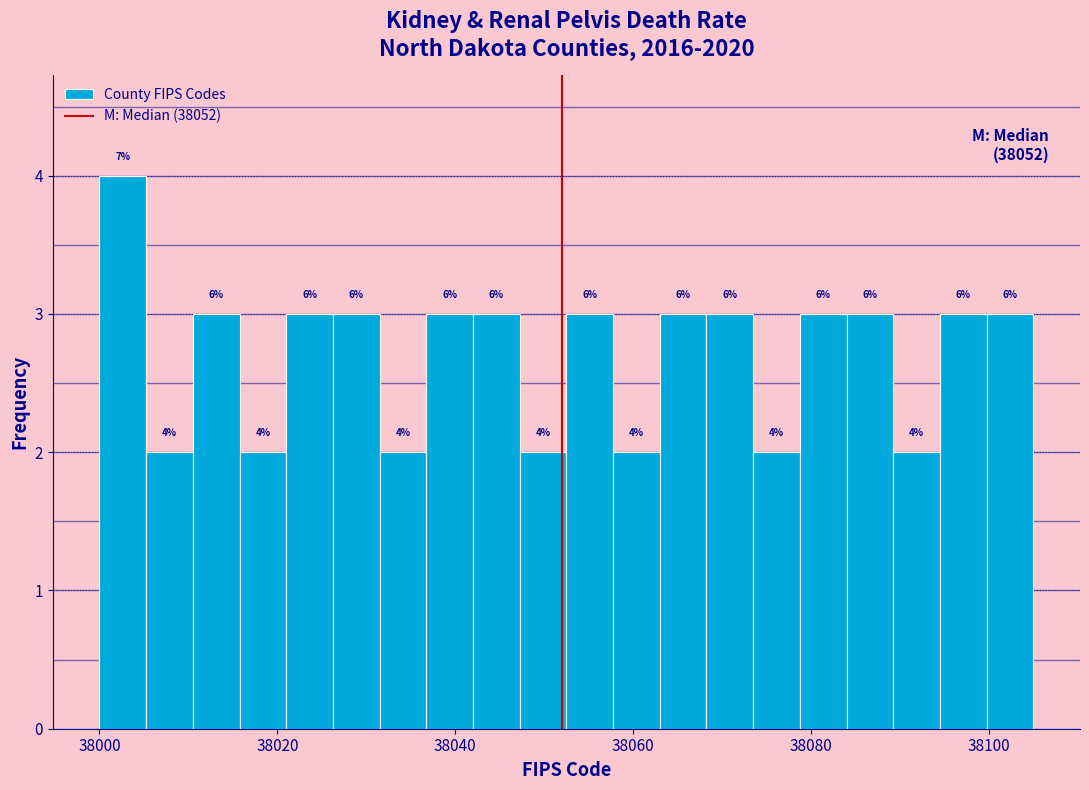

Around what value on the x-axis is the tallest bar? Give the approximate position of its centre, as read against the axis.

38002